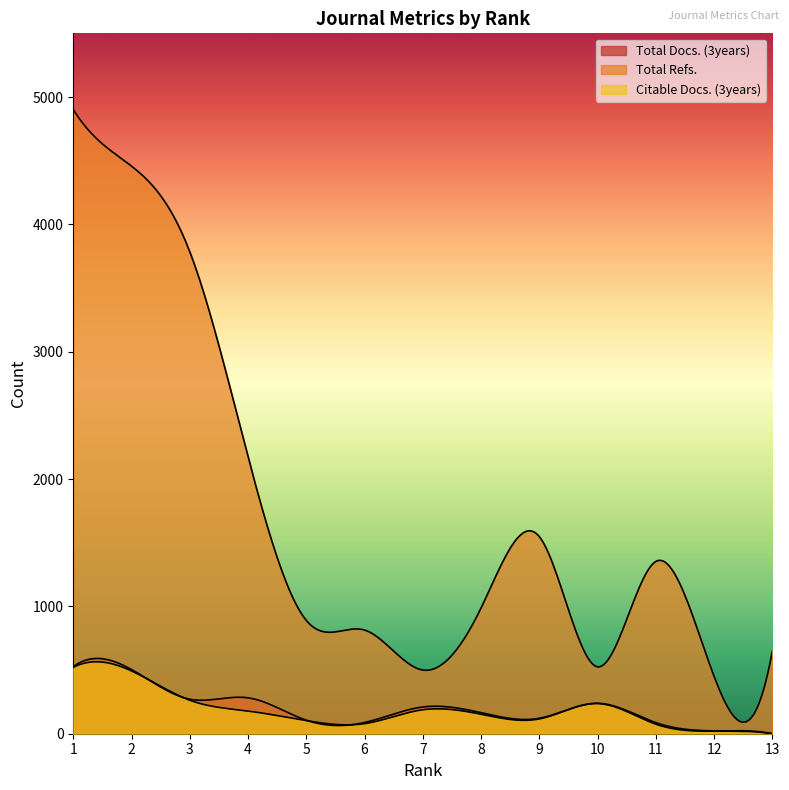

List the labels in order of Total Refs. value, largest first.

1, 2, 3, 4, 9, 11, 8, 5, 6, 13, 10, 7, 12